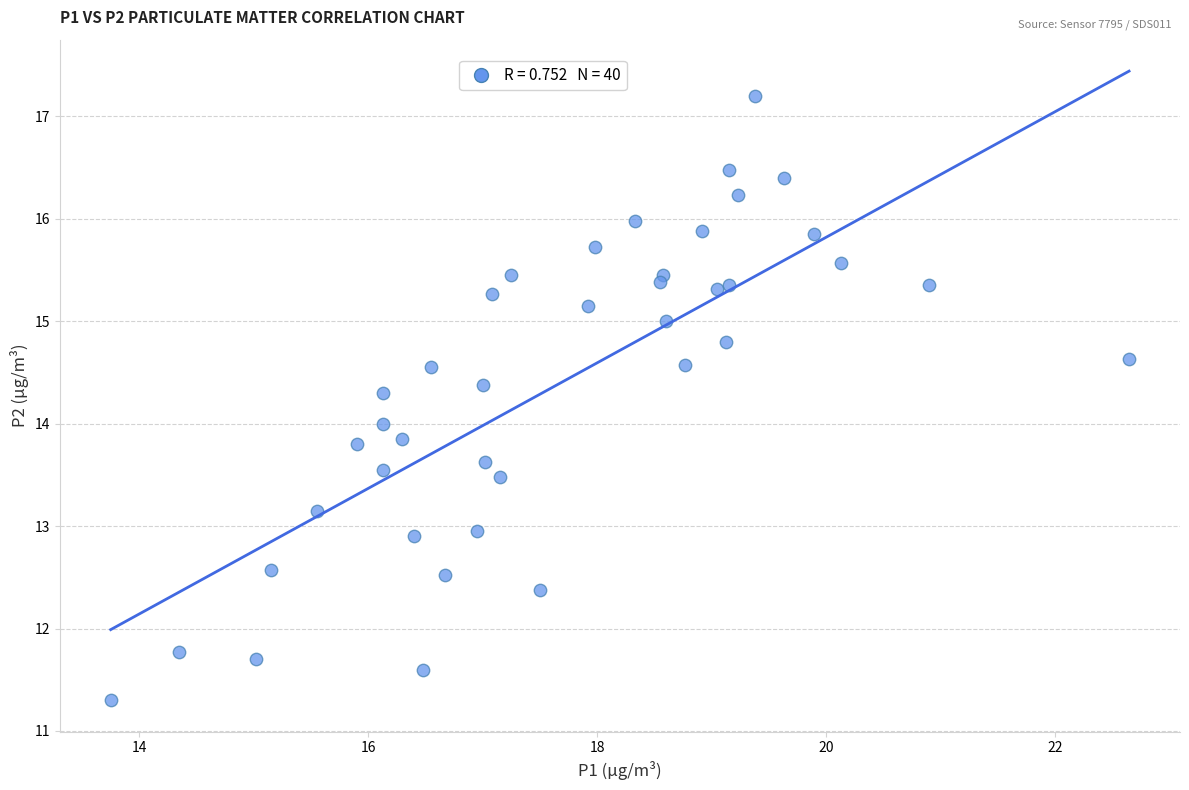

What is the range of X values (max minus min)?

8.9